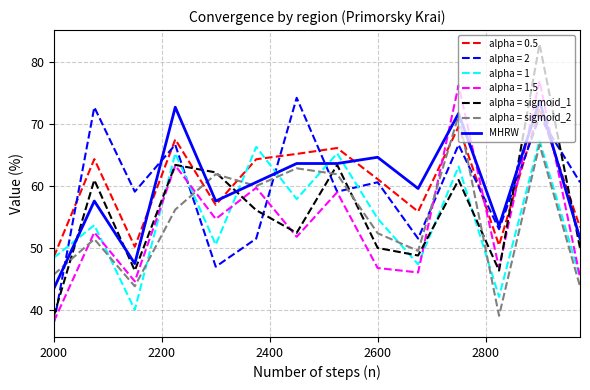

Which series has the widest spread of values?

alpha = sigmoid_1